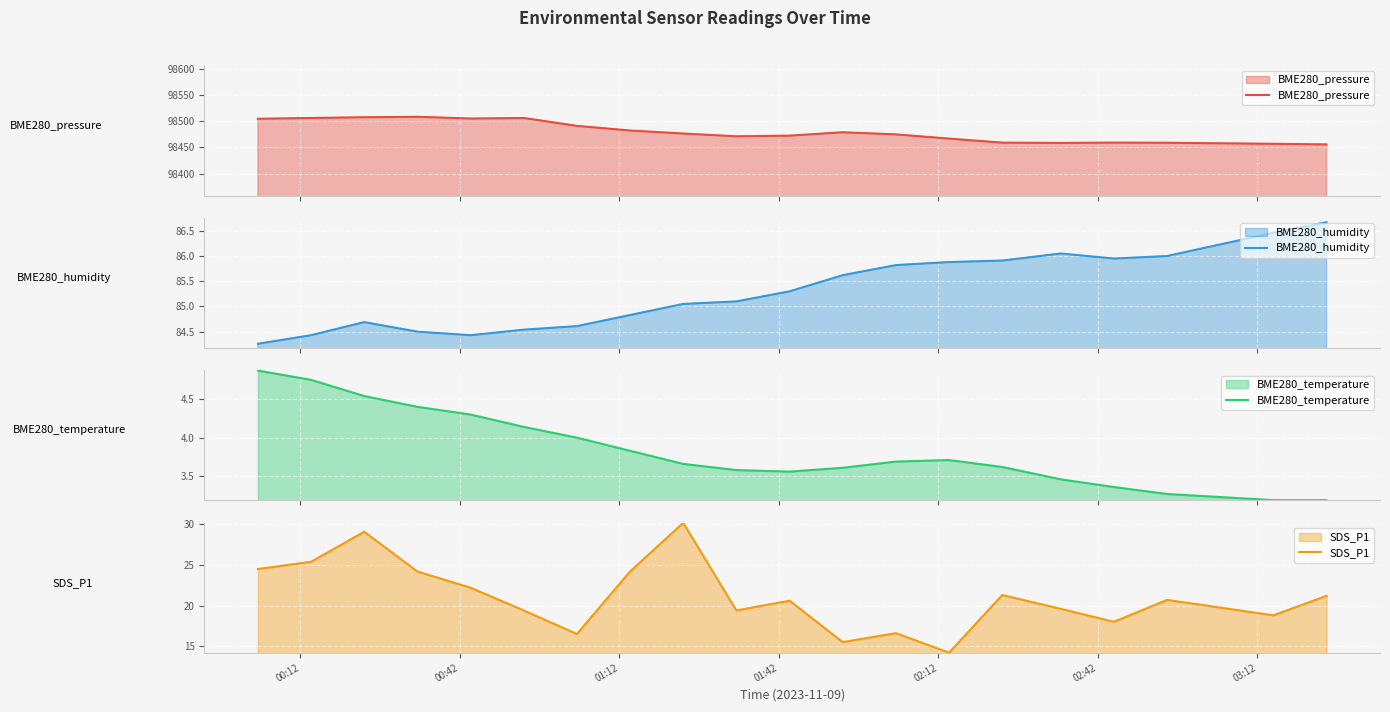

What is the minimum value for BME280_pressure?

98455.9